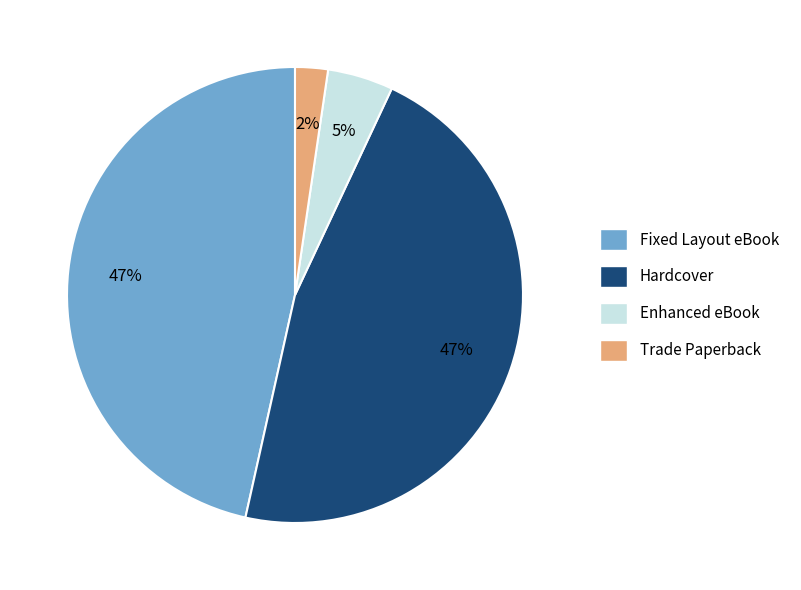

Count the number of slices in the pie.

4